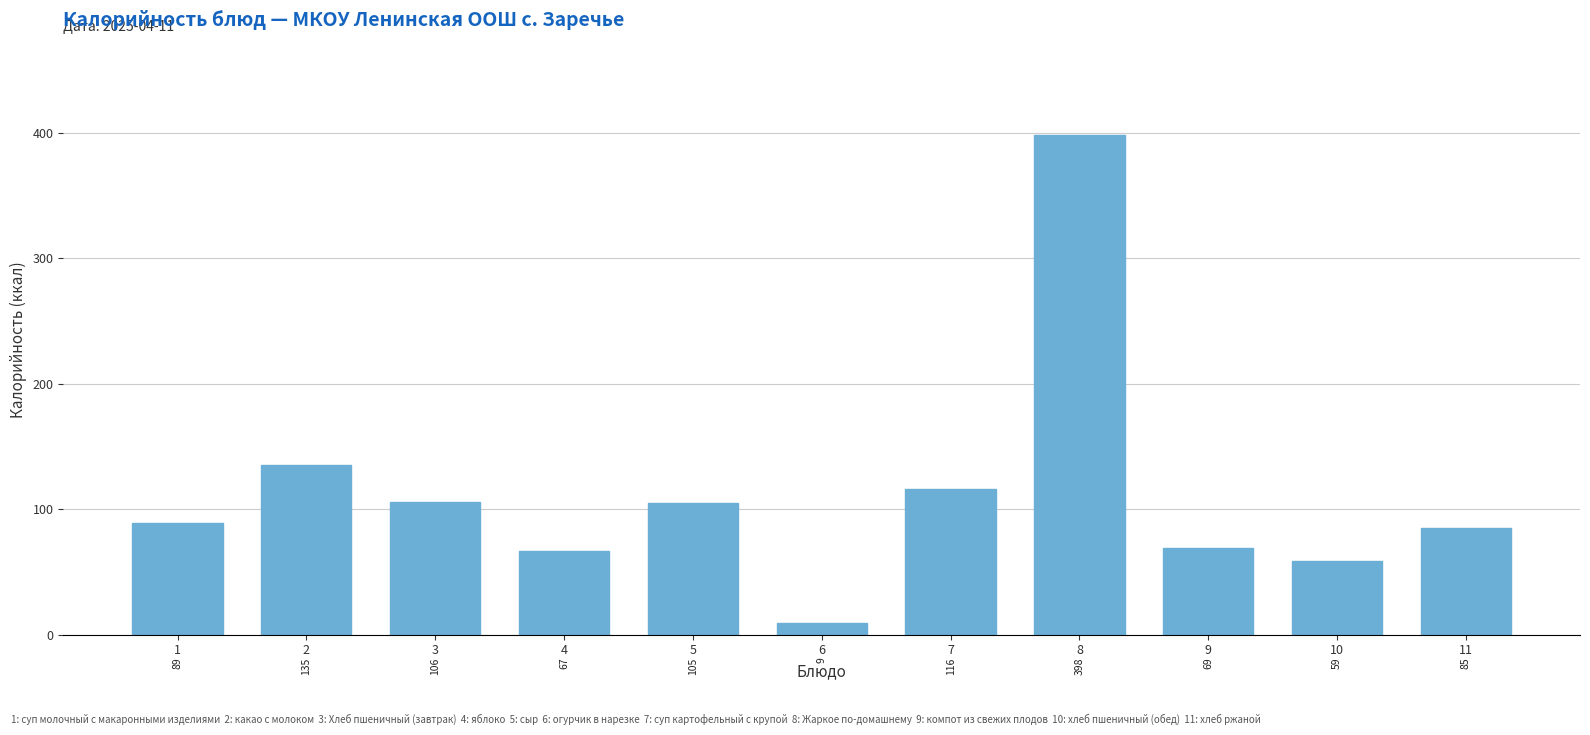

Reading left to right, what are all the values shown in this chart?

89	135	106	67	105	9	116	398	69	59	85